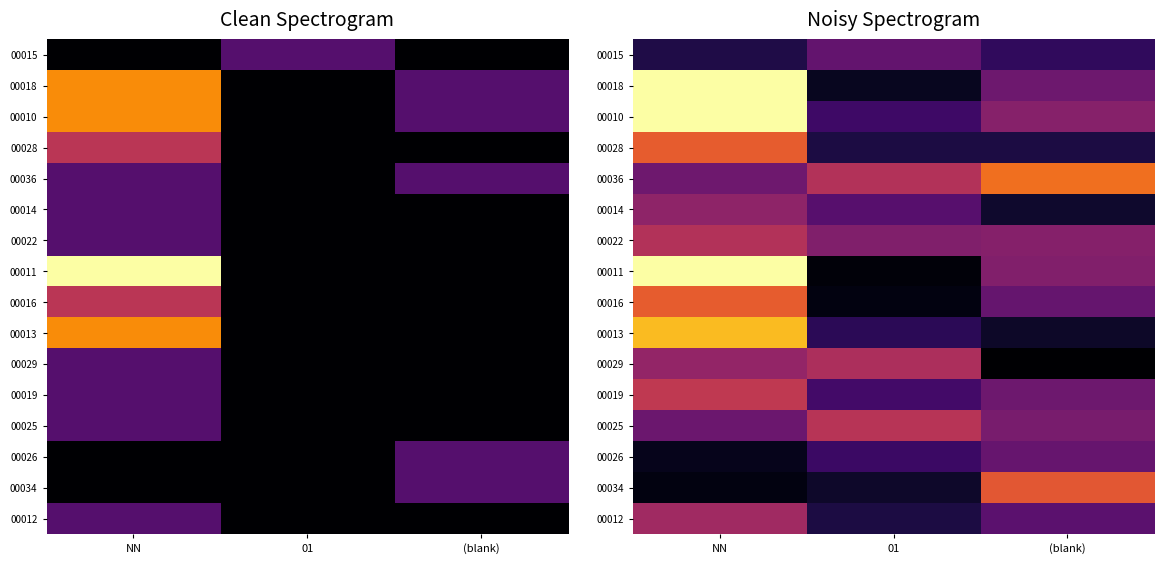

Is it true that 00029 equals 0.0 at (blank)?

False